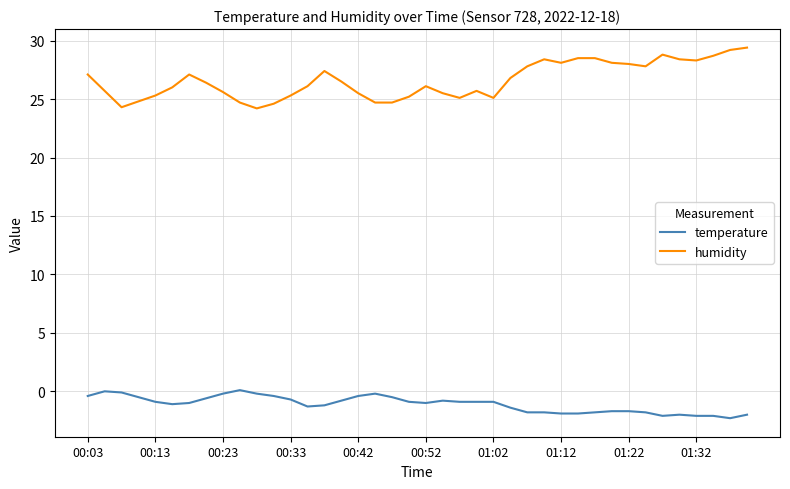

Which series has the largest total across all categories?

humidity